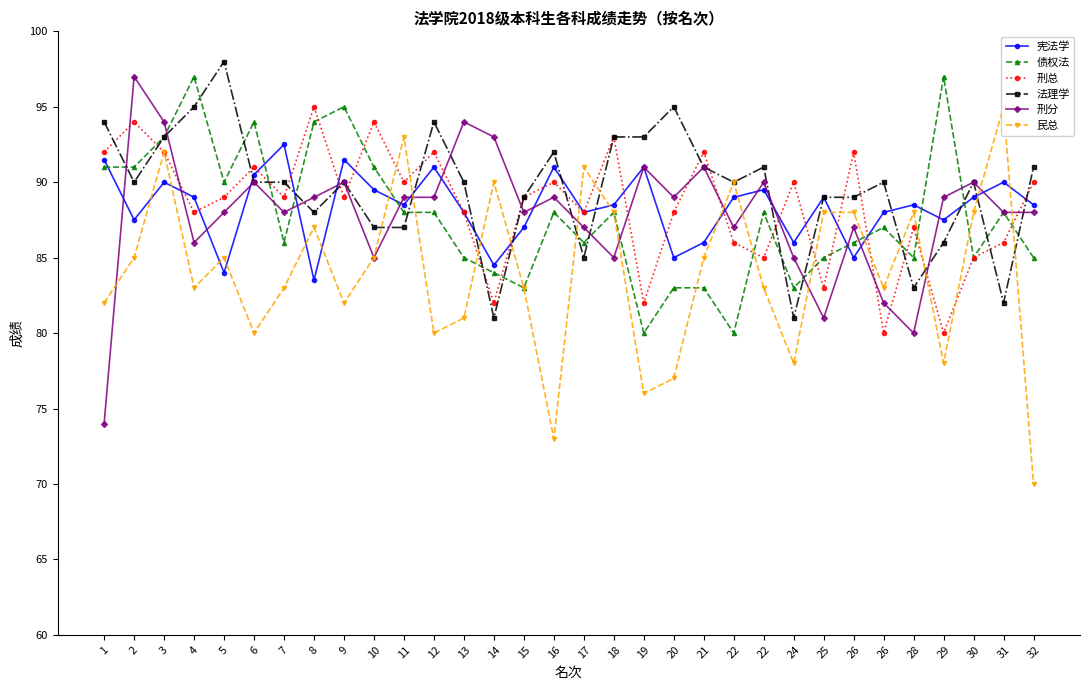

Where does the 宪法学 series first go above 88?

1